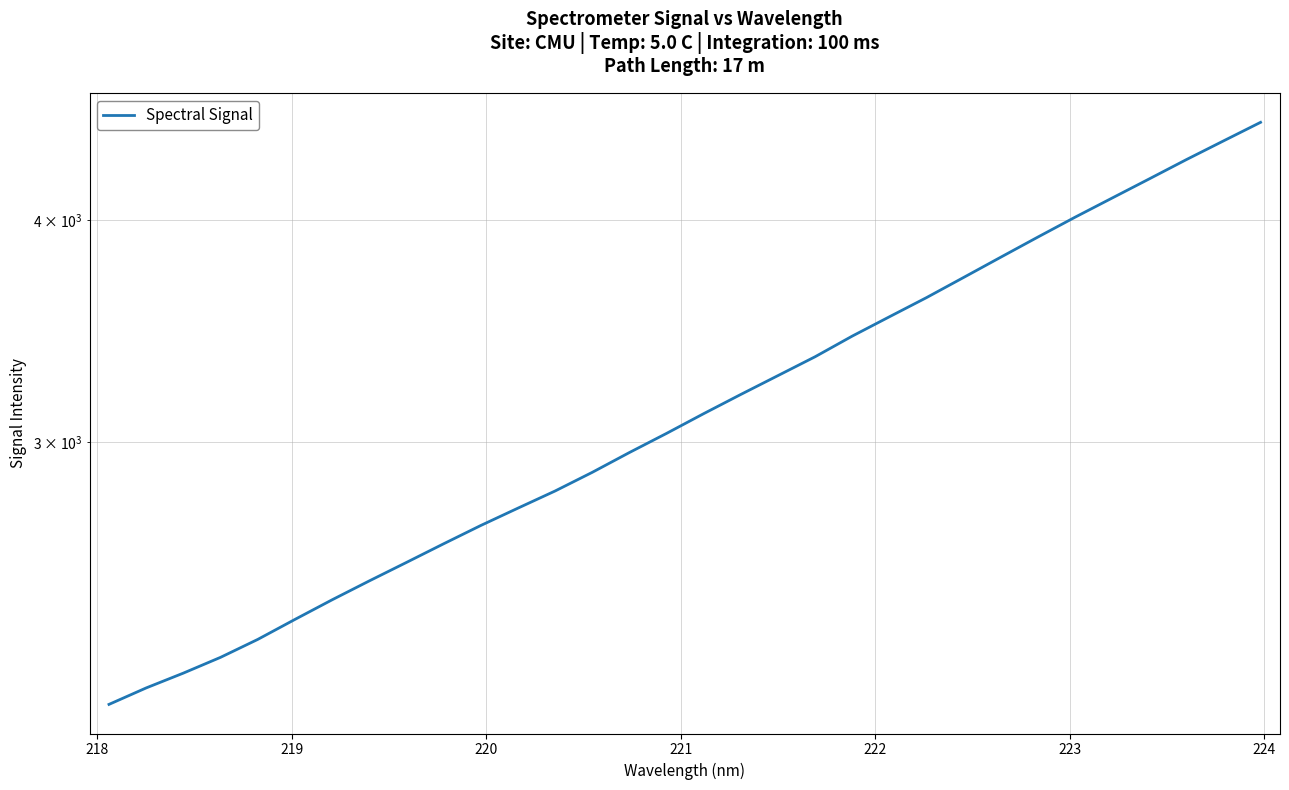

Is this an area chart (filled region under the line)?

No